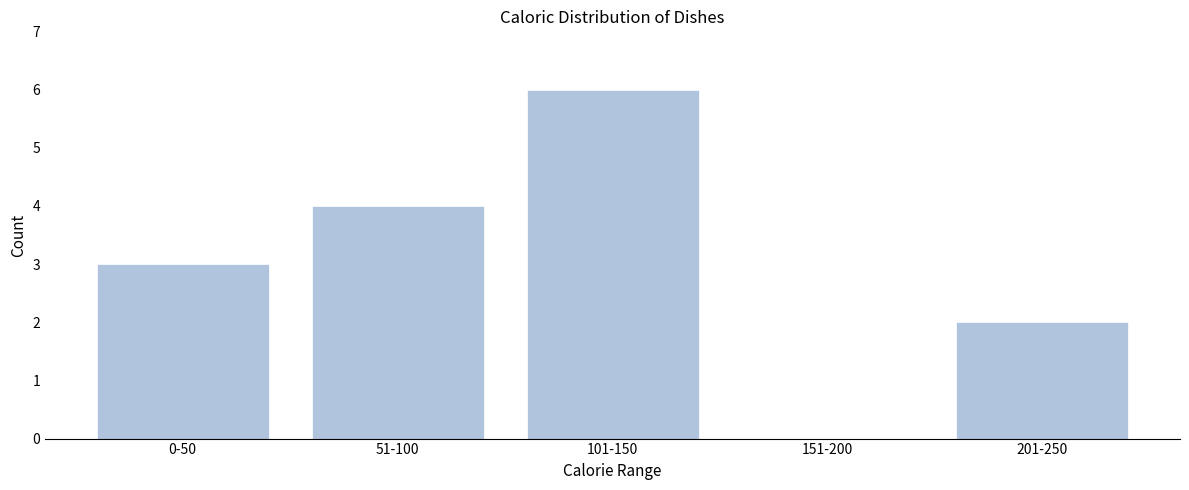

Reading right to left, what are all the values shown in this chart?

201-250=2	151-200=0	101-150=6	51-100=4	0-50=3